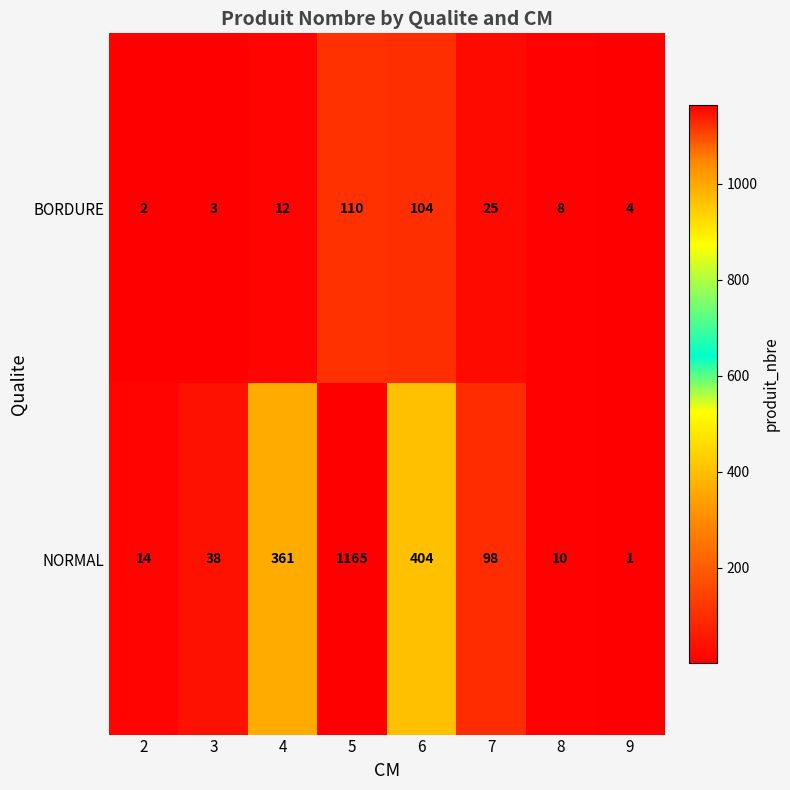

Which category has the lowest value across all series?

9